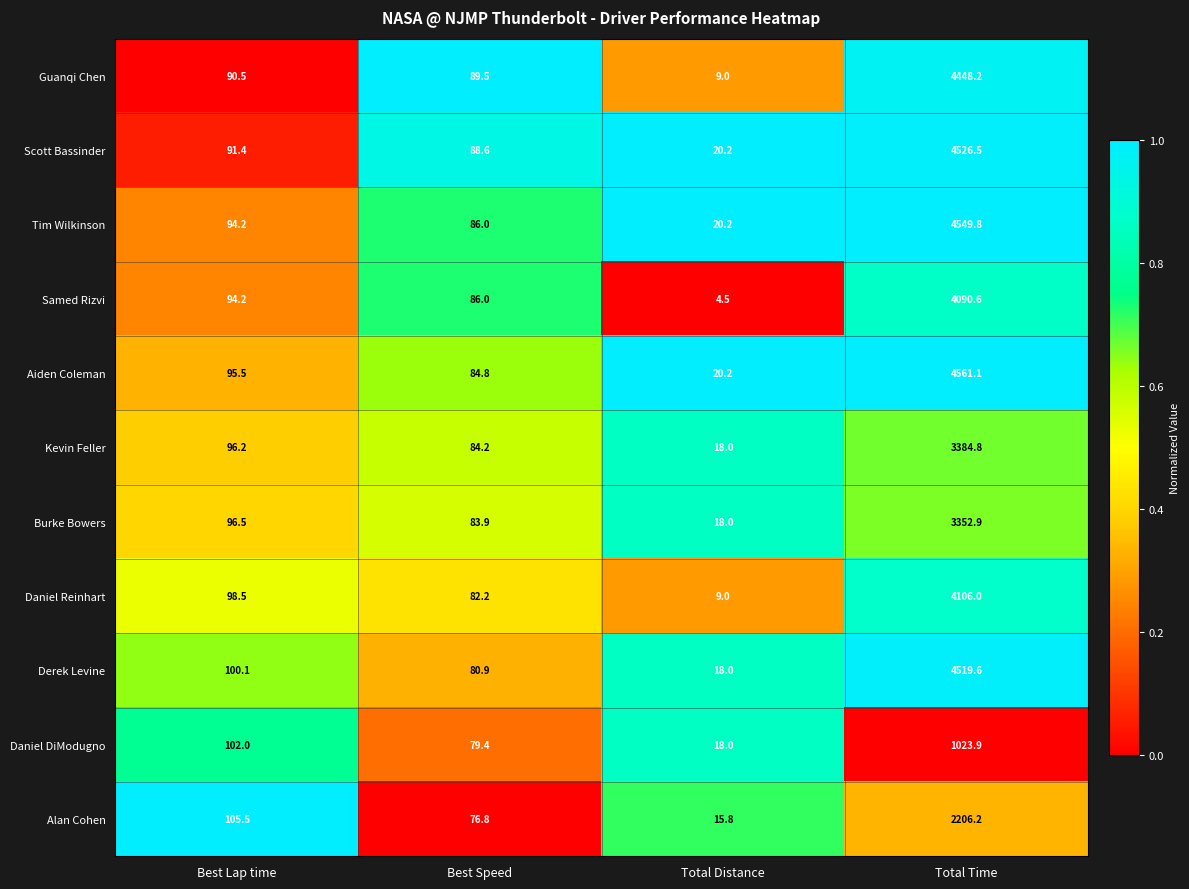

Rank the series by their maximum value, from lowest to highest.

Daniel DiModugno, Alan Cohen, Burke Bowers, Kevin Feller, Samed Rizvi, Daniel Reinhart, Guanqi Chen, Derek Levine, Scott Bassinder, Tim Wilkinson, Aiden Coleman